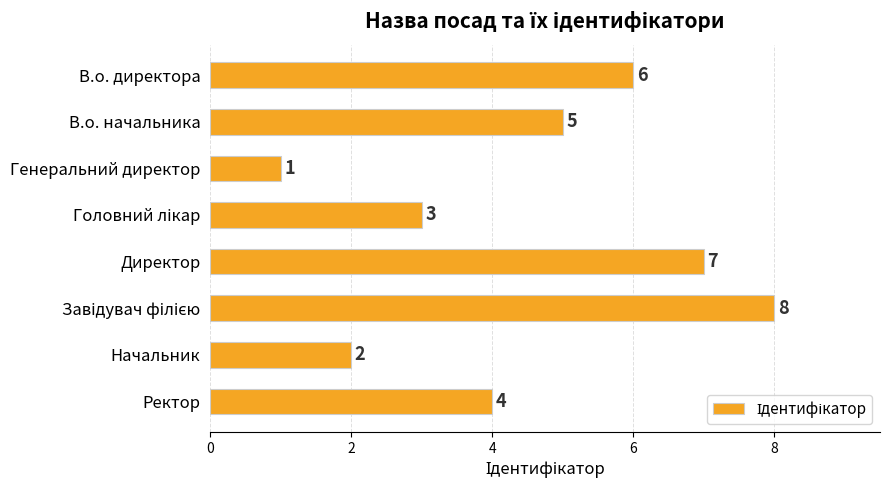

Reading bottom to top, transcribe all the data shown in this chart.

4	2	8	7	3	1	5	6